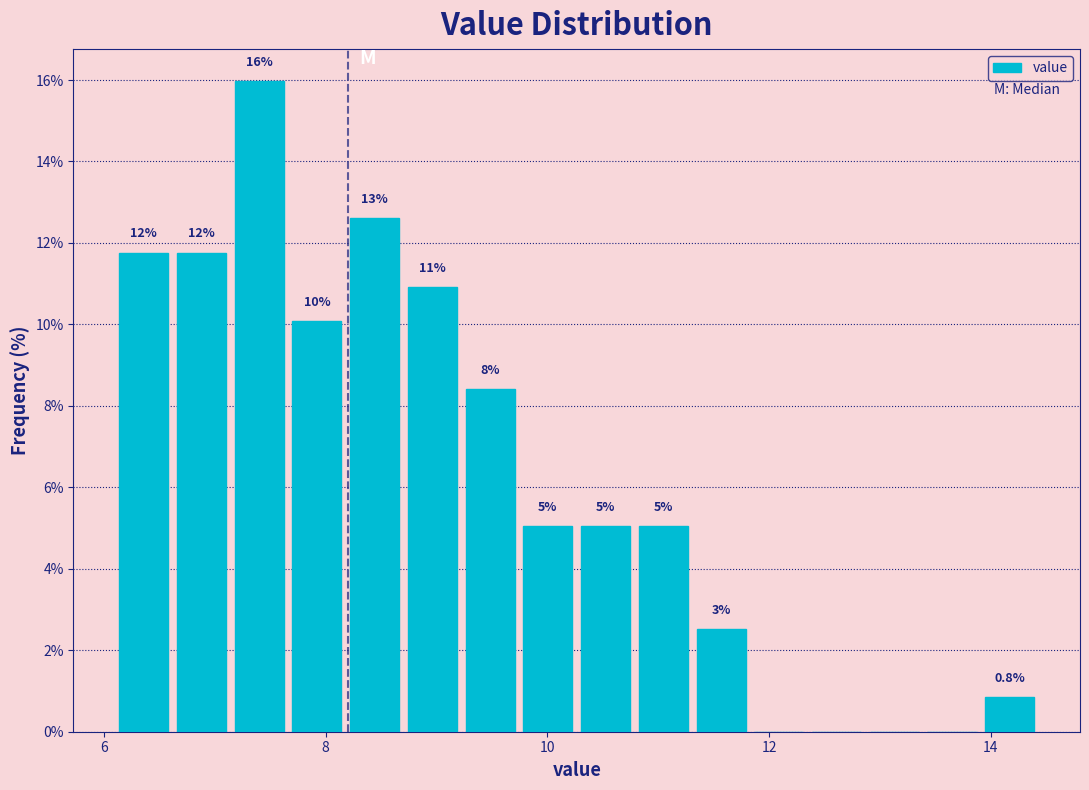

Around what value on the x-axis is the tallest bar? Give the approximate position of its centre, as read against the axis.

7.4